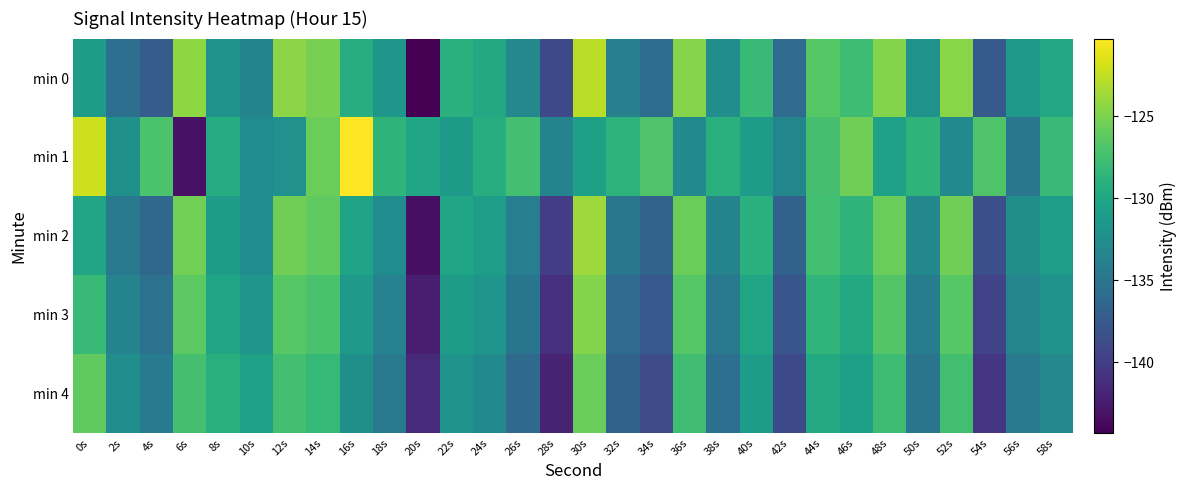

What is the greatest value displayed?

-120.3